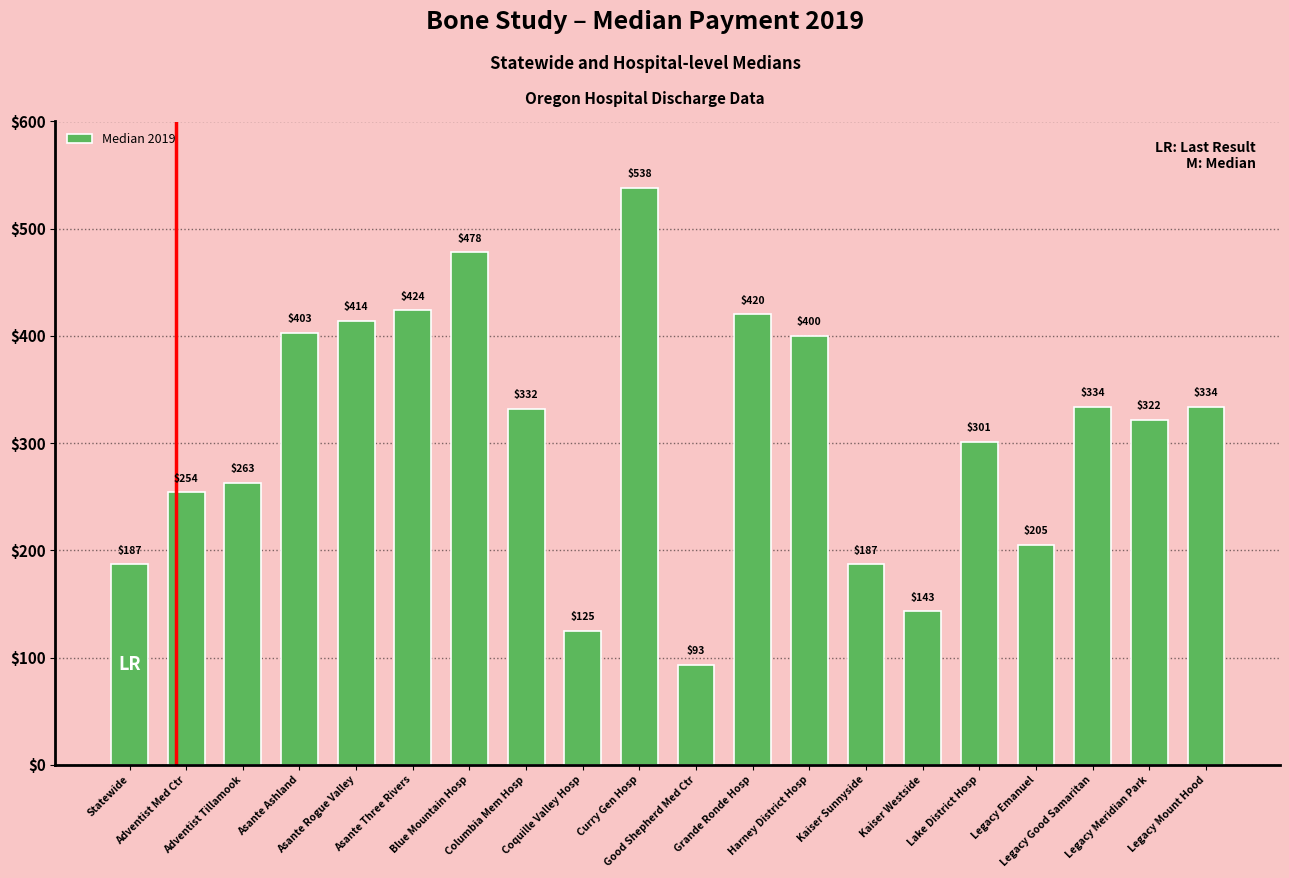

Does the chart contain stacked bars?

No